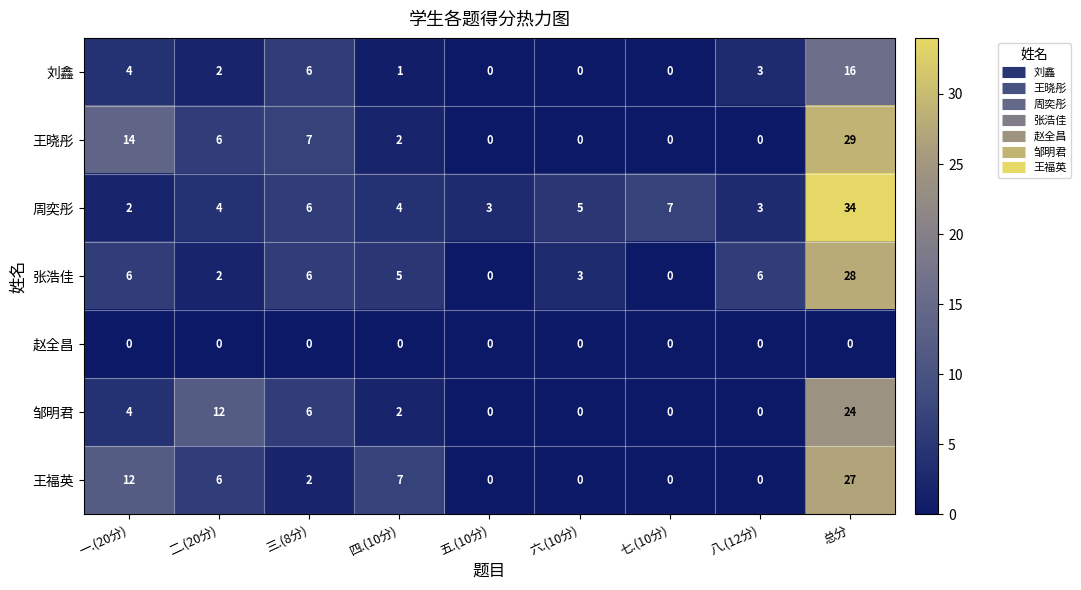

Where is 王晓彤 nearest to the value 14?

一.(20分)